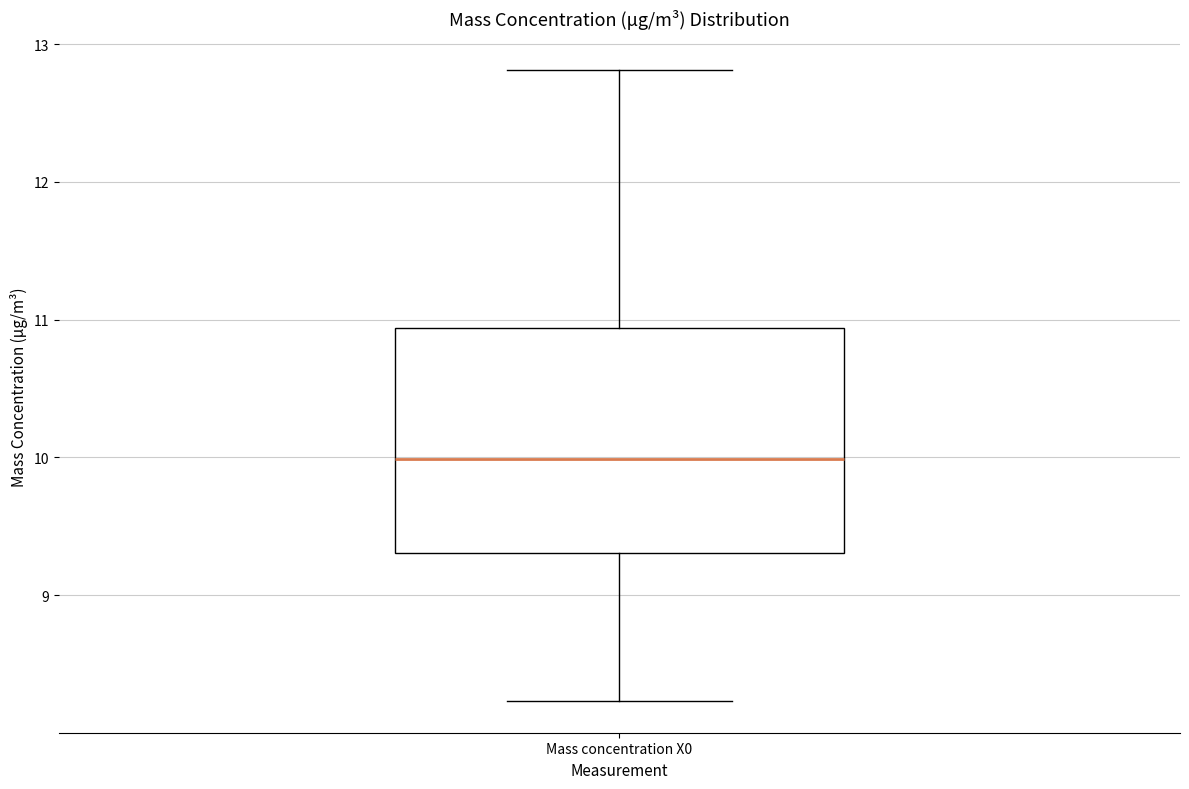

Read this box plot against the y-axis: the position of the median line, the range covered by the box, and the ends of both whiskers. The values are not printed on the chart, so give them approximately, as read against the axis.

median 10.0, box 9.3 to 10.9, whiskers 8.2 to 12.8